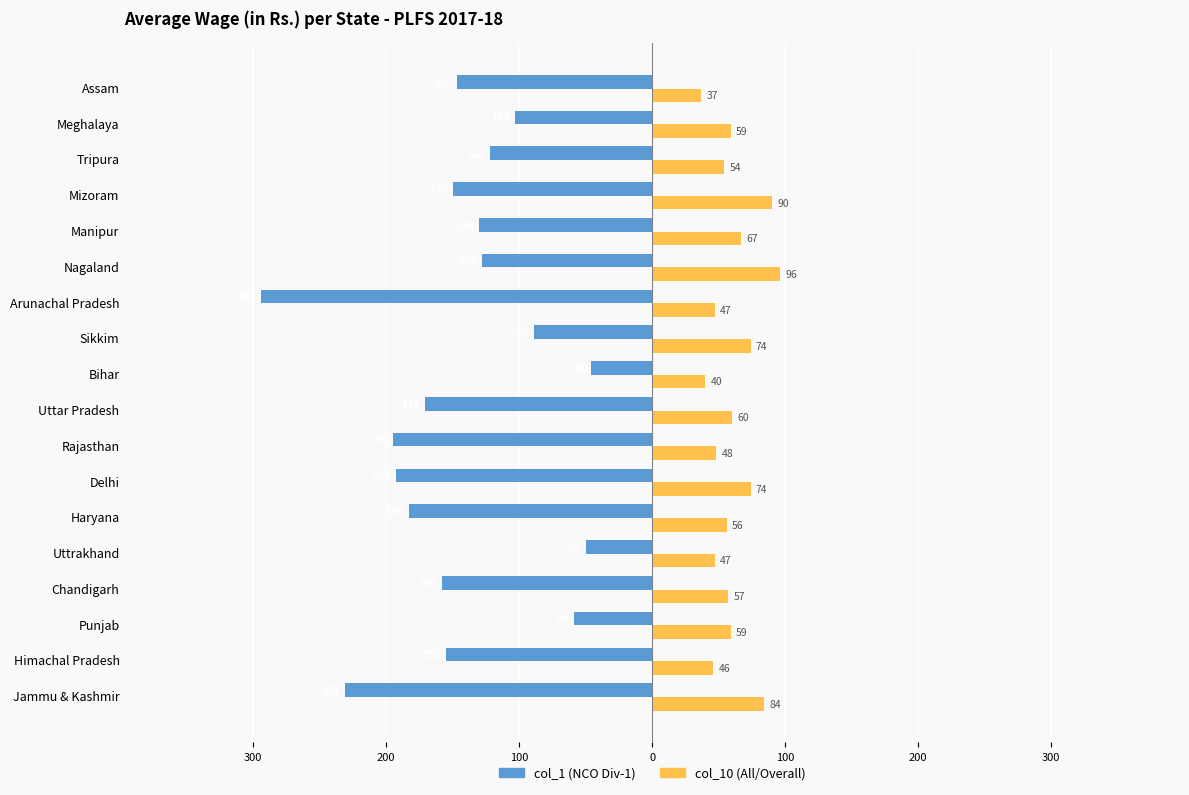

Reading left to right, extract all data points from this chart.

col_1 (NCO Div-1): -231	-155	-59	-158	-50	-183	-193	-195	-171	-46	-89	-294	-128	-130	-150	-122	-103	-147
col_10 (All/Overall): 84	46	59	57	47	56	74	48	60	40	74	47	96	67	90	54	59	37